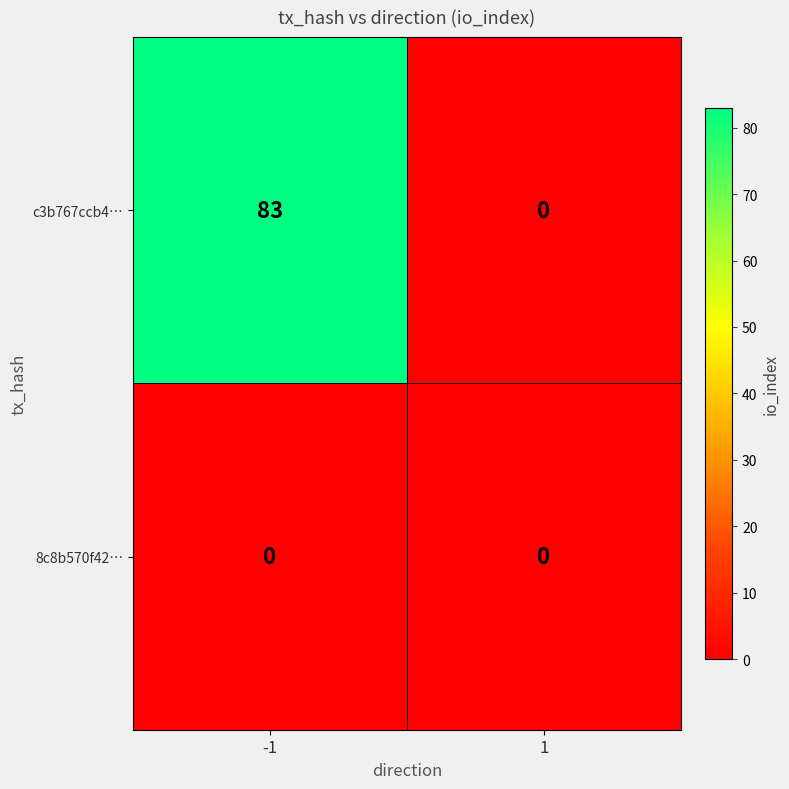

The 8c8b570f42… series shows 0 at 1. True or false?

True